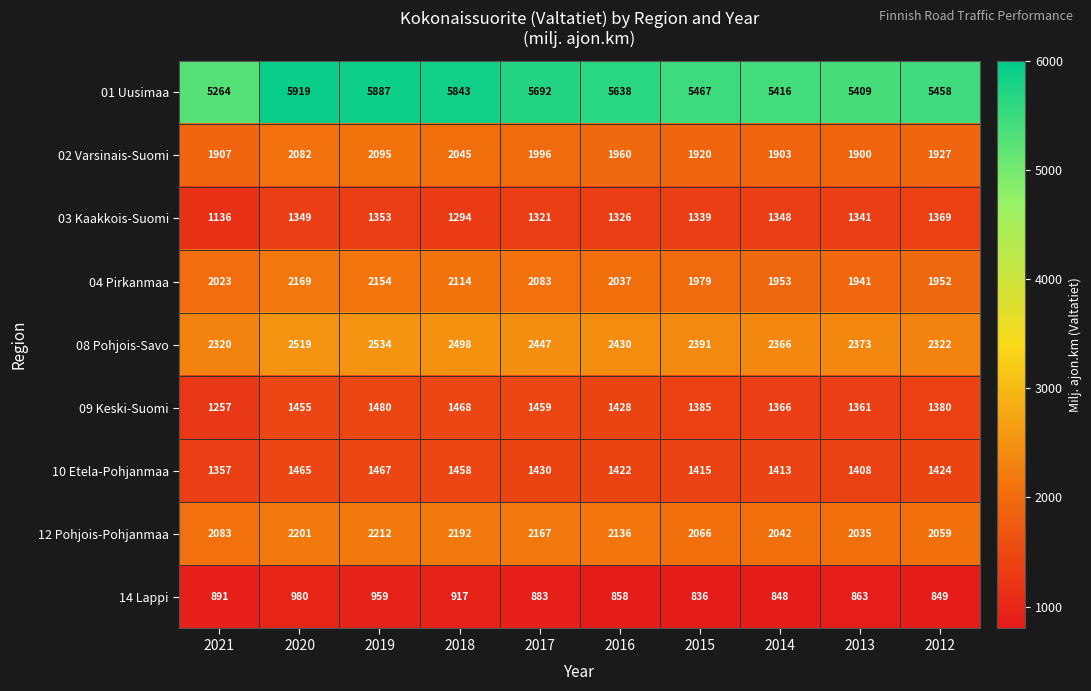

Where is 04 Pirkanmaa nearest to the value 2055?

2016